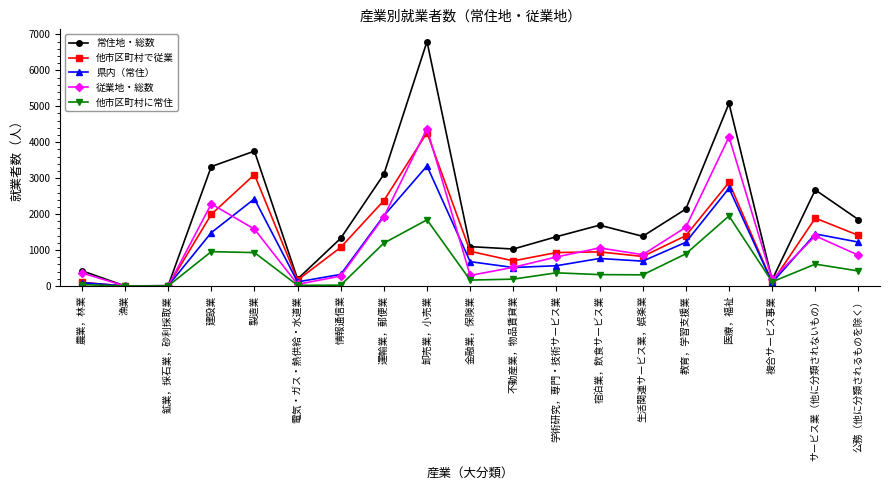

Which series has the largest total across all categories?

常住地・総数